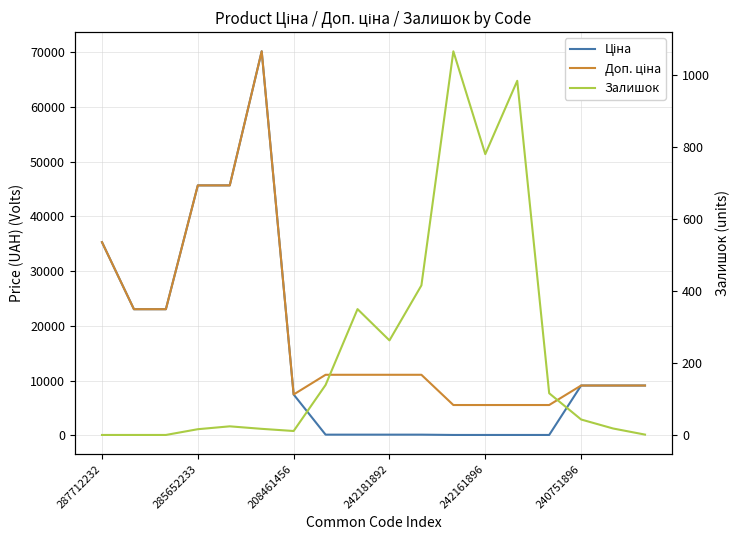

Reading left to right, list all the values displayed in this chart.

Ціна: 35295.1	23040.4	23040.4	45672.6	45672.6	70181.6	7453.8	110.5	110.5	110.5	110.5	55.3	55.3	55.3	55.3	9092.0	9092.0	9092.0
Доп. ціна: 35295.1	23040.4	23040.4	45672.6	45672.6	70181.6	7453.8	11055.0	11055.0	11055.0	11055.0	5528.0	5528.0	5528.0	5528.0	9092.0	9092.0	9092.0
Залишок: 0.0	0.0	0.0	16.0	24.0	17.0	11.0	139.0	350.0	263.0	416.0	1067.0	781.0	985.0	116.0	43.0	18.0	1.0